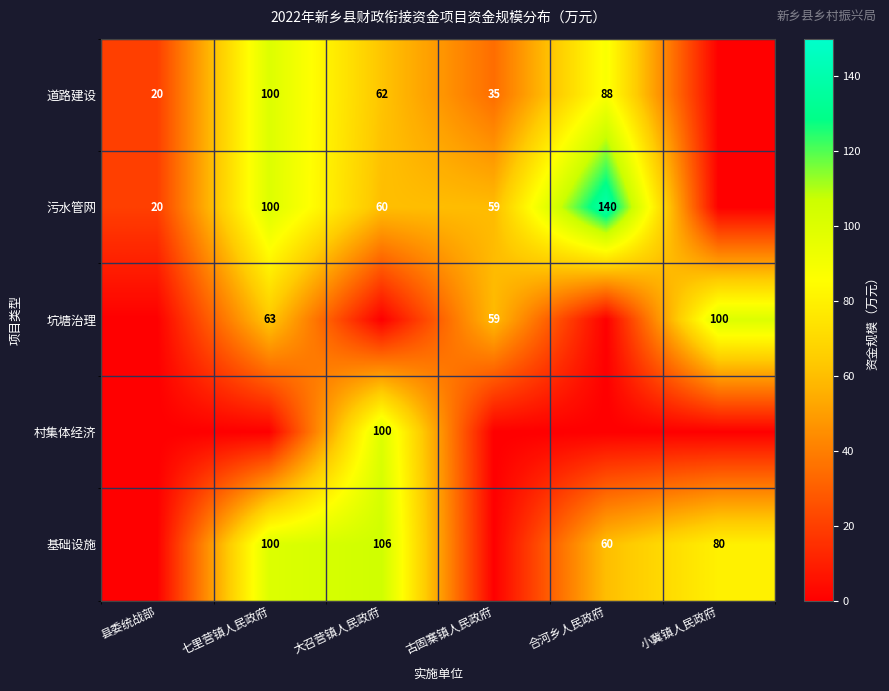

True or false: 基础设施 has a value of 100 at 七里营镇人民政府.

True